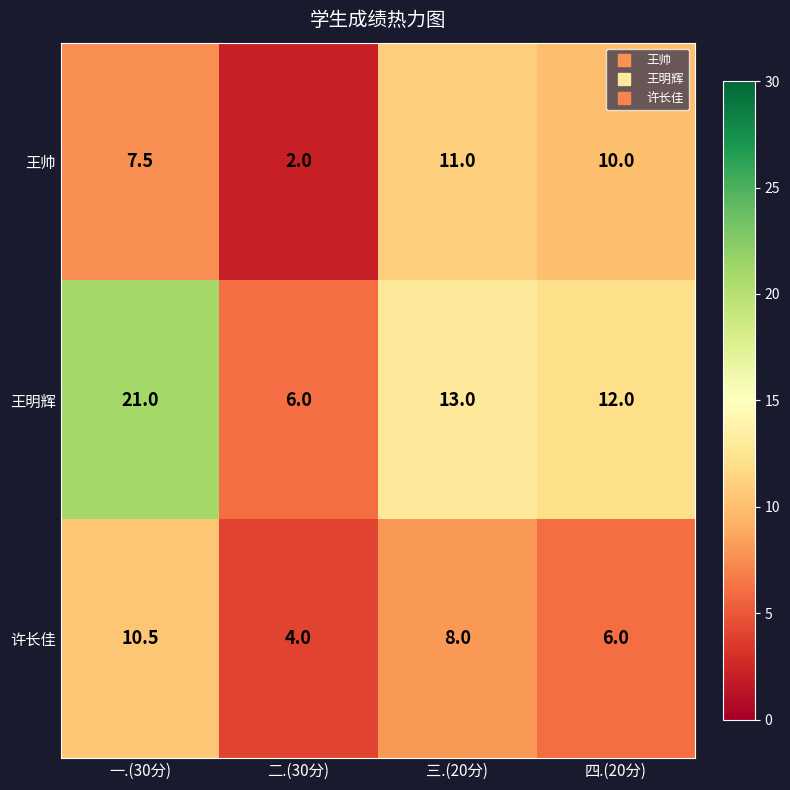

What is the difference between the maximum and minimum values in the 许长佳 series?

6.5